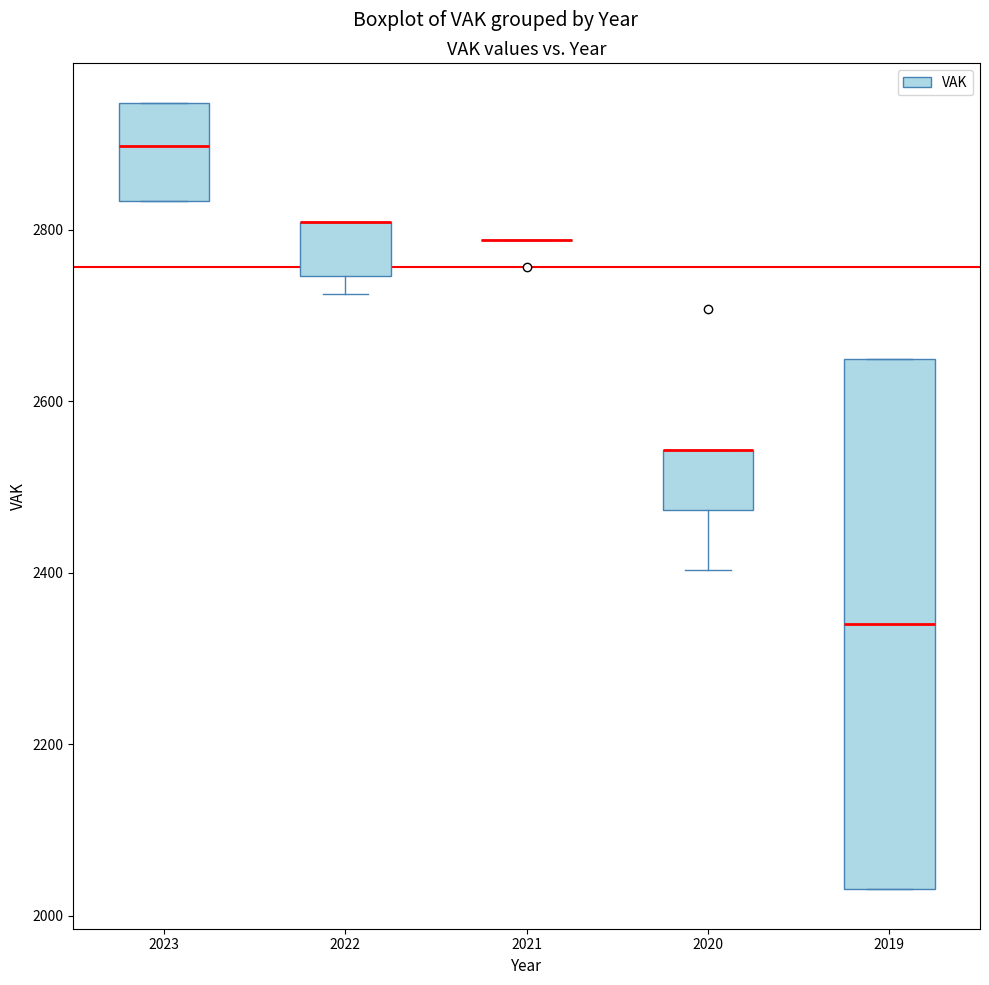

Which box is the tallest, from its lower edge to its upper edge?

2019